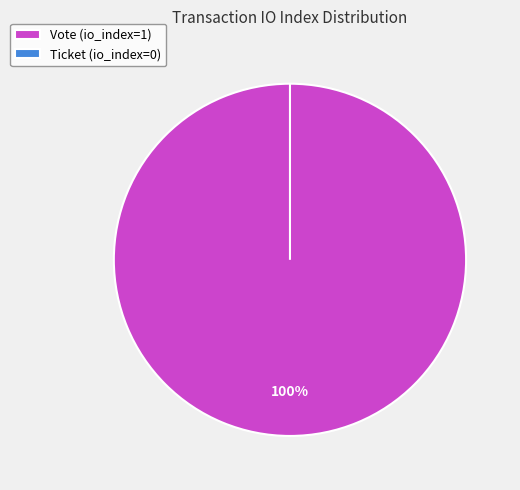

To the nearest percent, what portion does Vote (io_index=1) represent?

100%